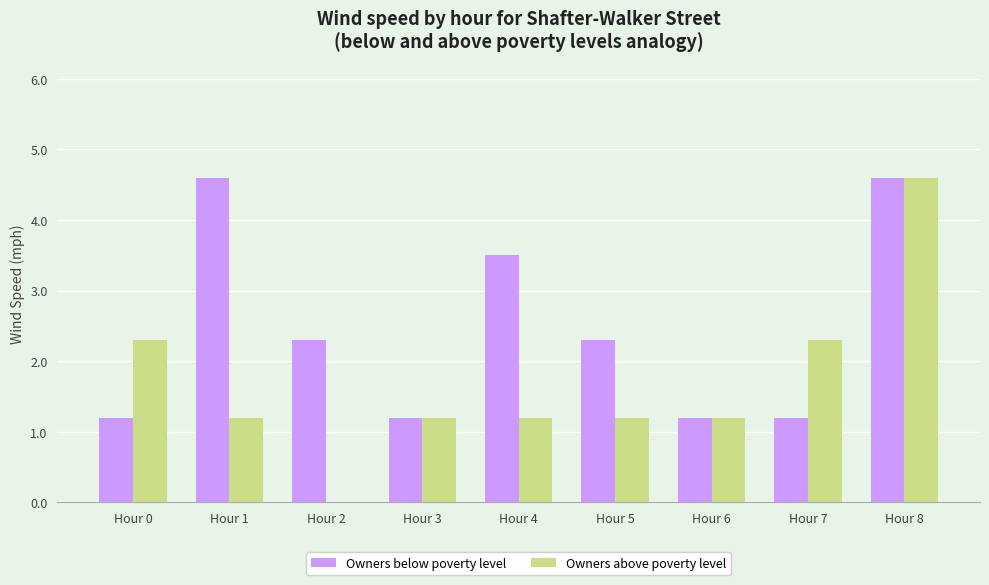

Which series has the largest total across all categories?

Owners below poverty level